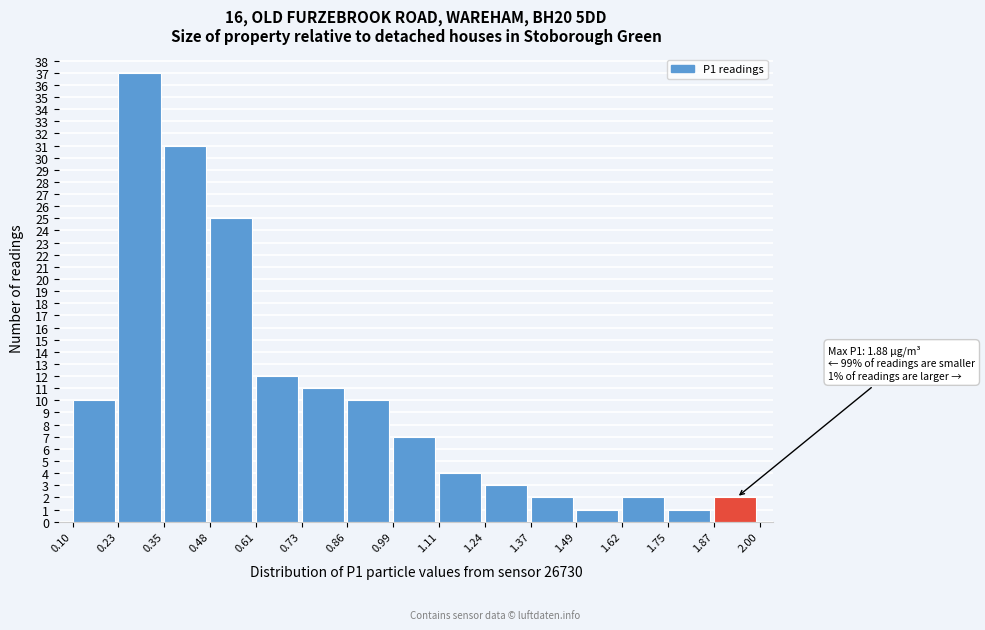

Over which range of the x-axis is the bar tallest?

0.23 to 0.35